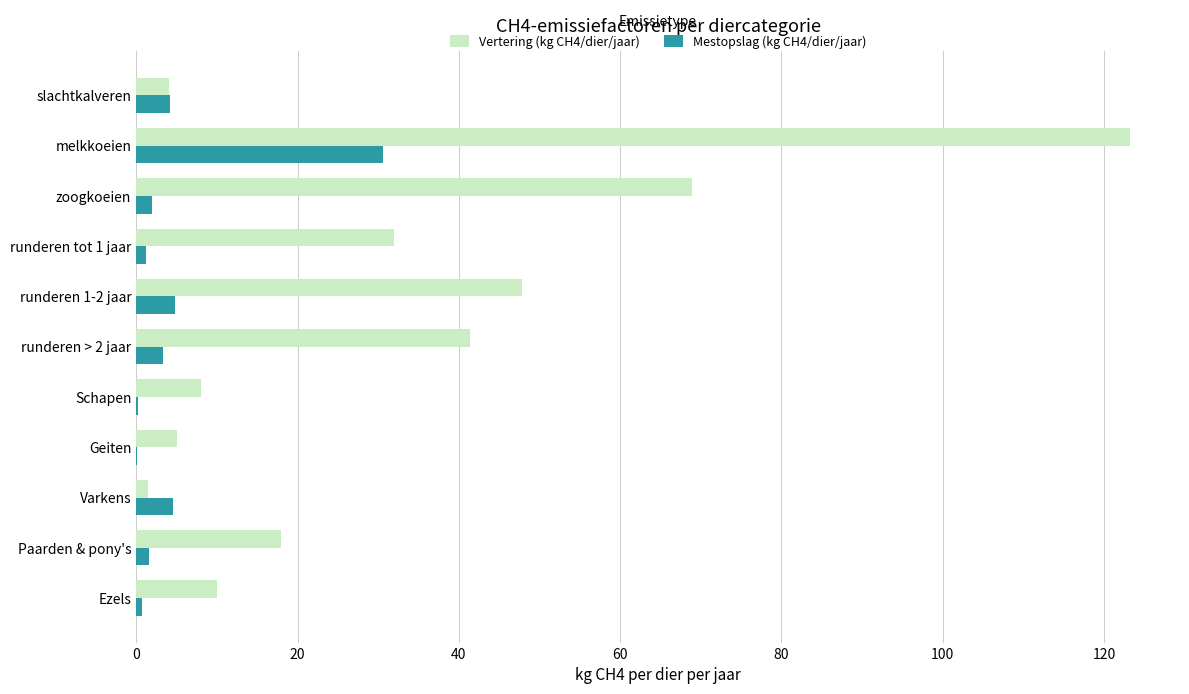

At which category does the chart reach its peak across all series?

melkkoeien